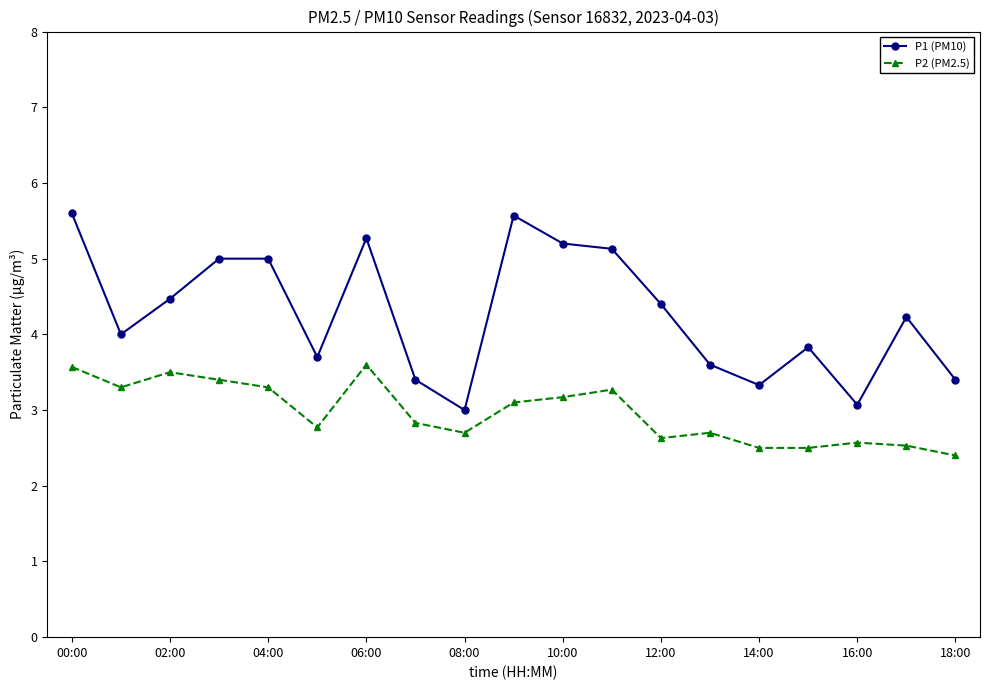

Which series has the largest range (max minus min)?

P1 (PM10)